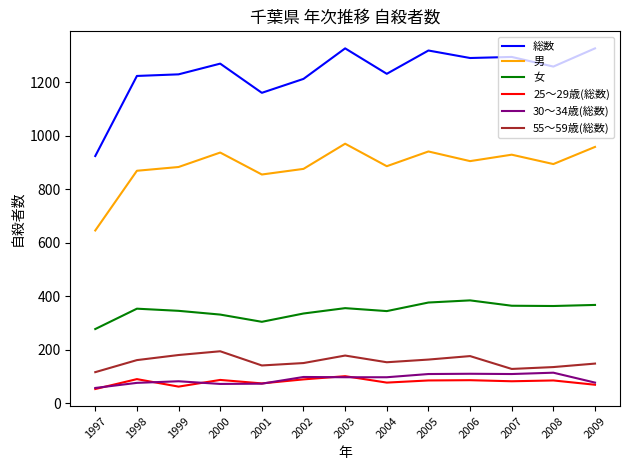

Which series has the largest total across all categories?

総数